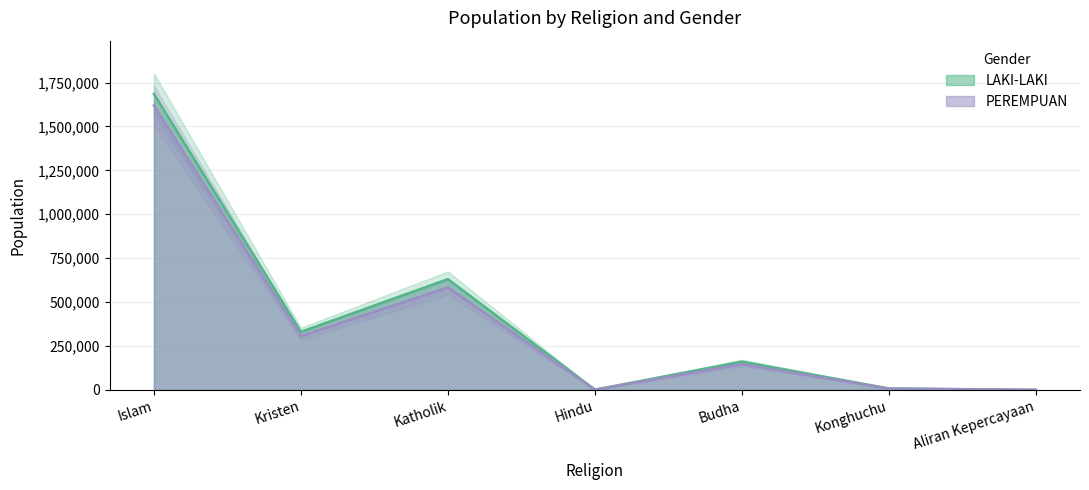

Is the value of PEREMPUAN at Islam greater than the value of LAKI-LAKI at Kristen?

Yes